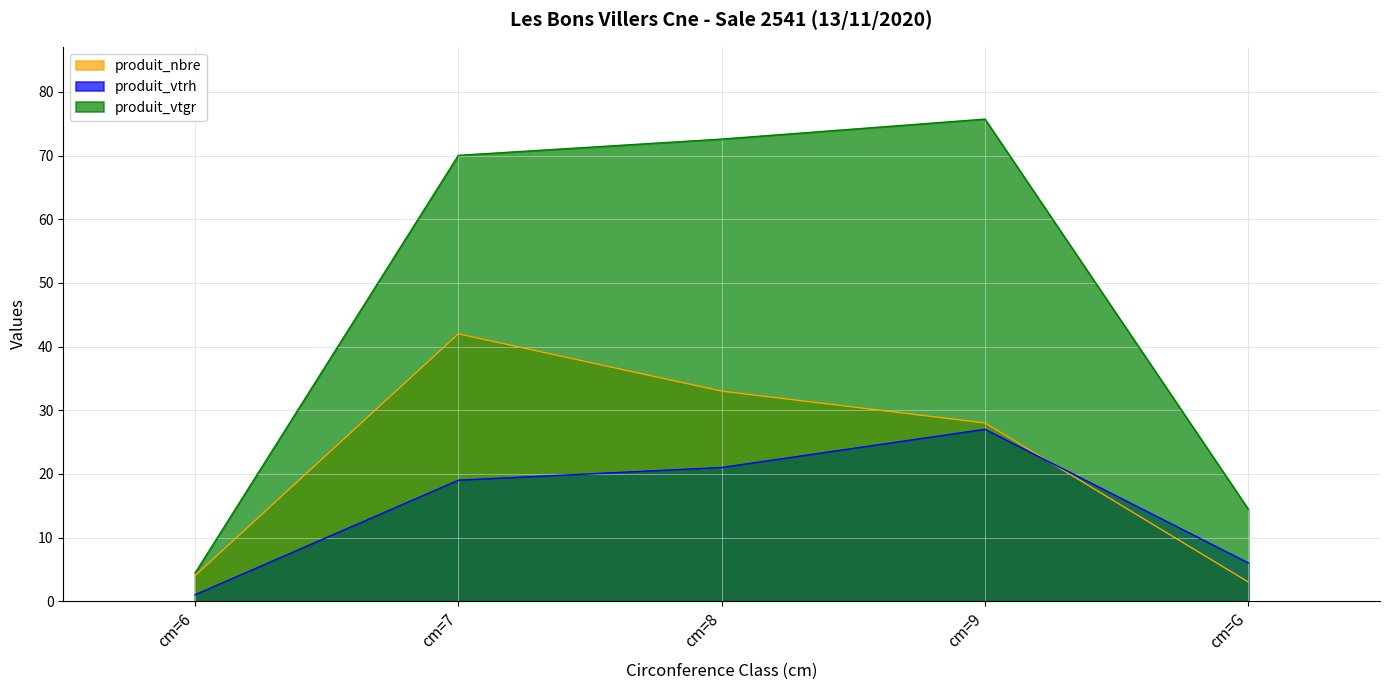

In produit_vtrh, how many points are higher than both neighbors (excluding endpoints)?

1